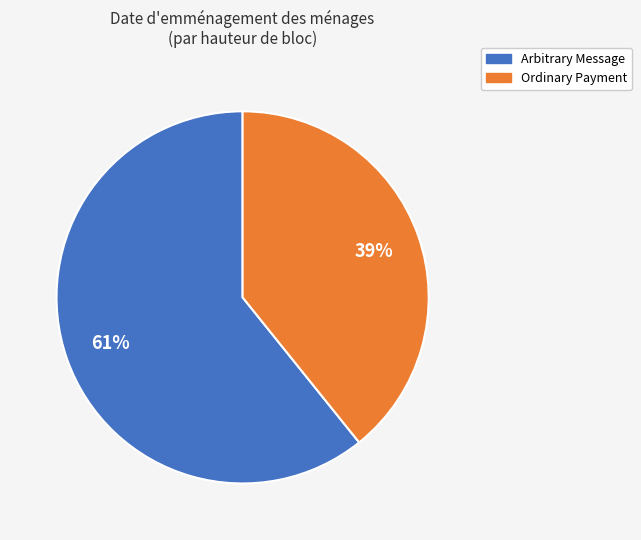

Is there a majority slice in this chart?

Yes